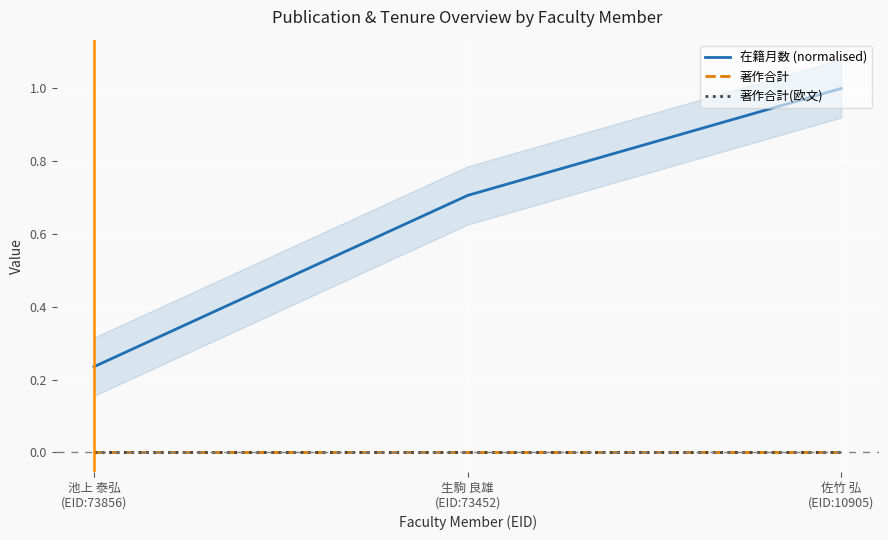

How many lines are shown in the chart?

3